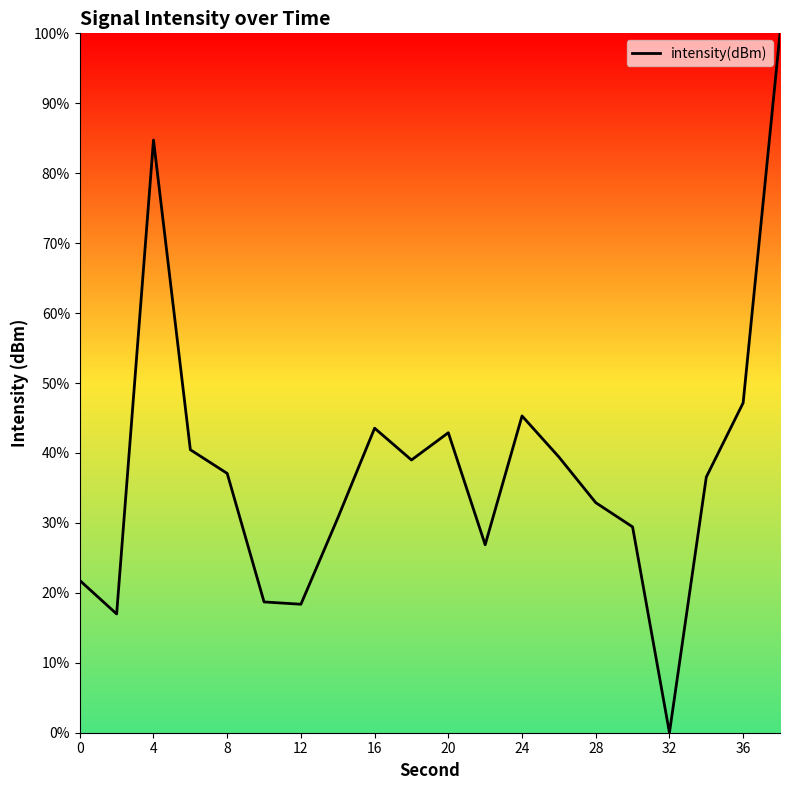

What is the greatest value displayed?

100.0